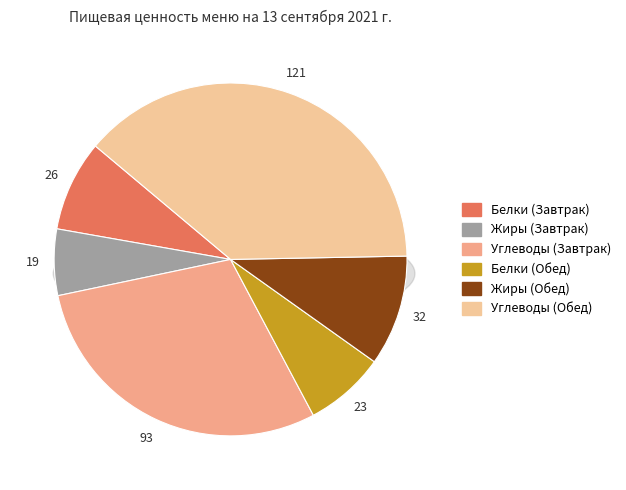

To the nearest percent, what is the combined percentage of Углеводы (Завтрак) and Углеводы (Обед)?

68%